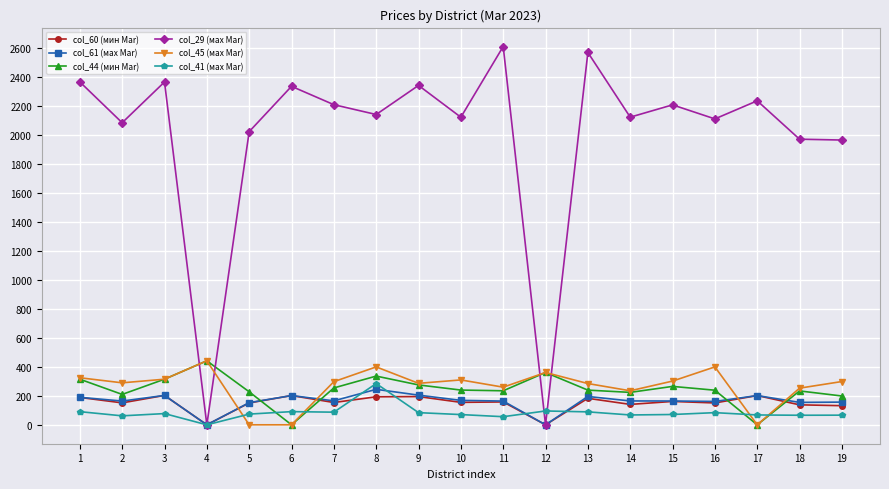

Where is the first local minimum for col_60 (мин Mar)?

2